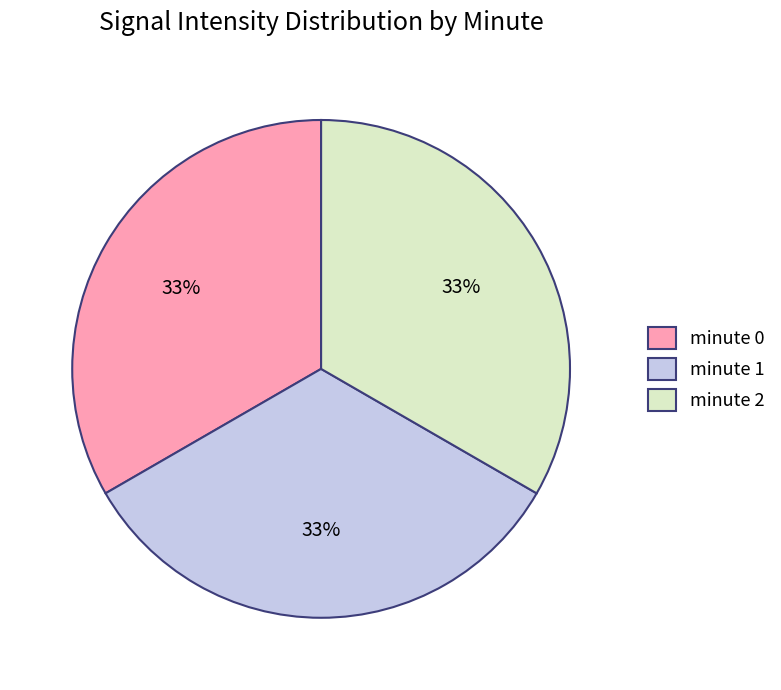

To the nearest percent, what is the average slice percentage?

33%